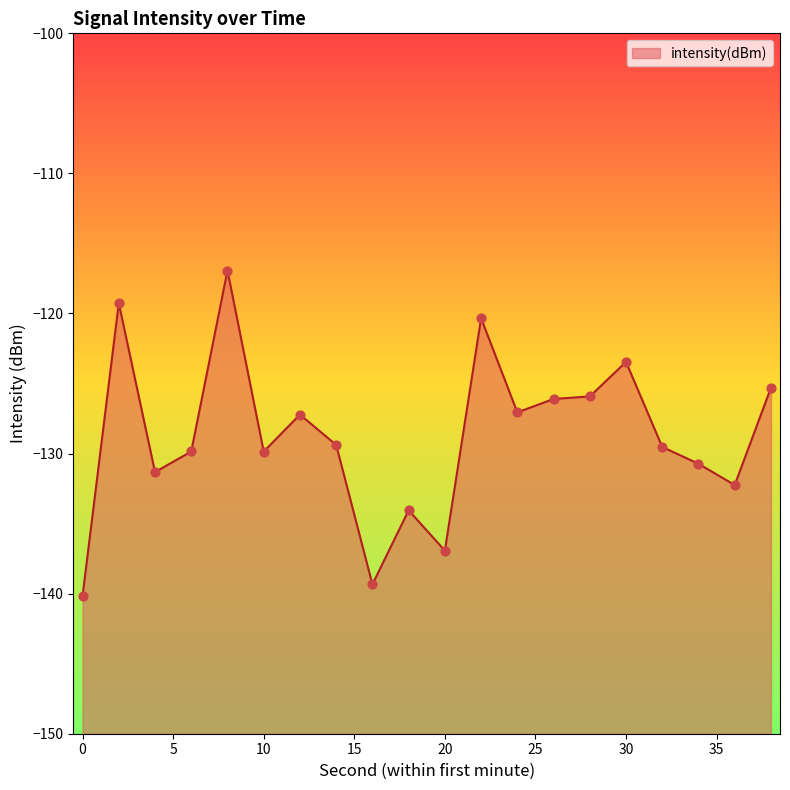

Which has a higher value, 20 or 30?

30